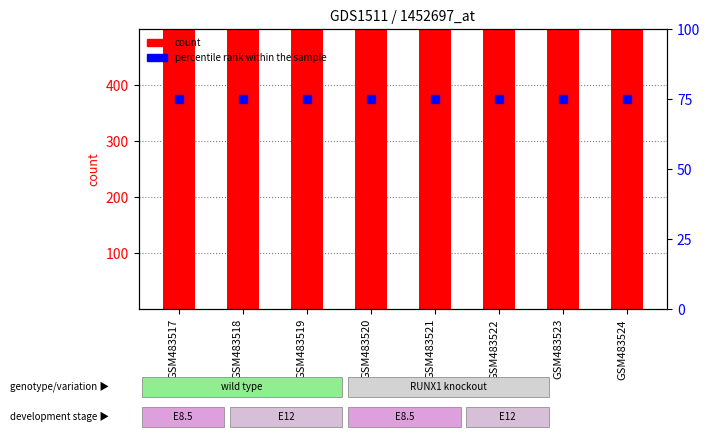

Which series has the largest total across all categories?

count